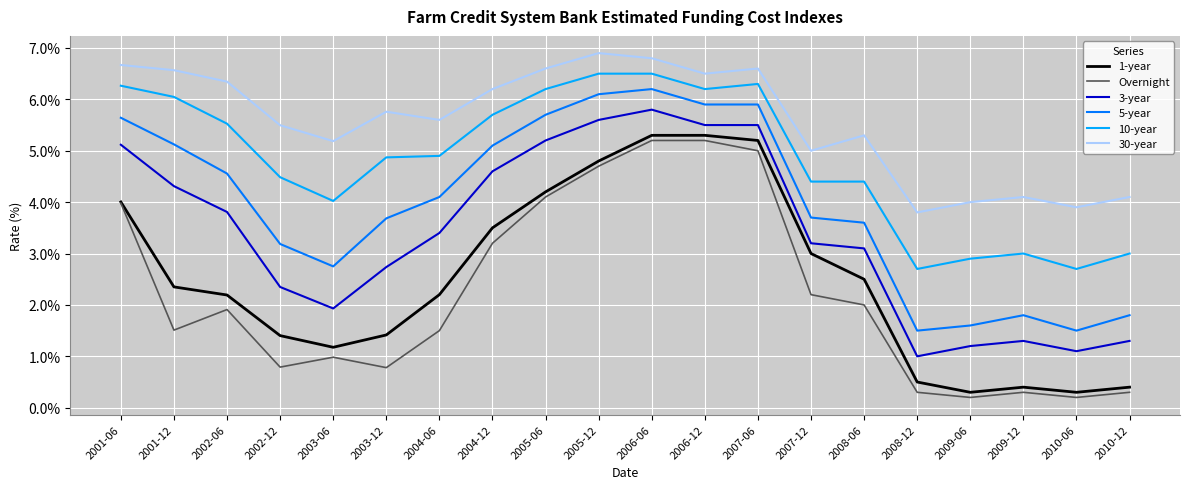

True or false: 30-year has a value of 6.6 at 2001-12.

True